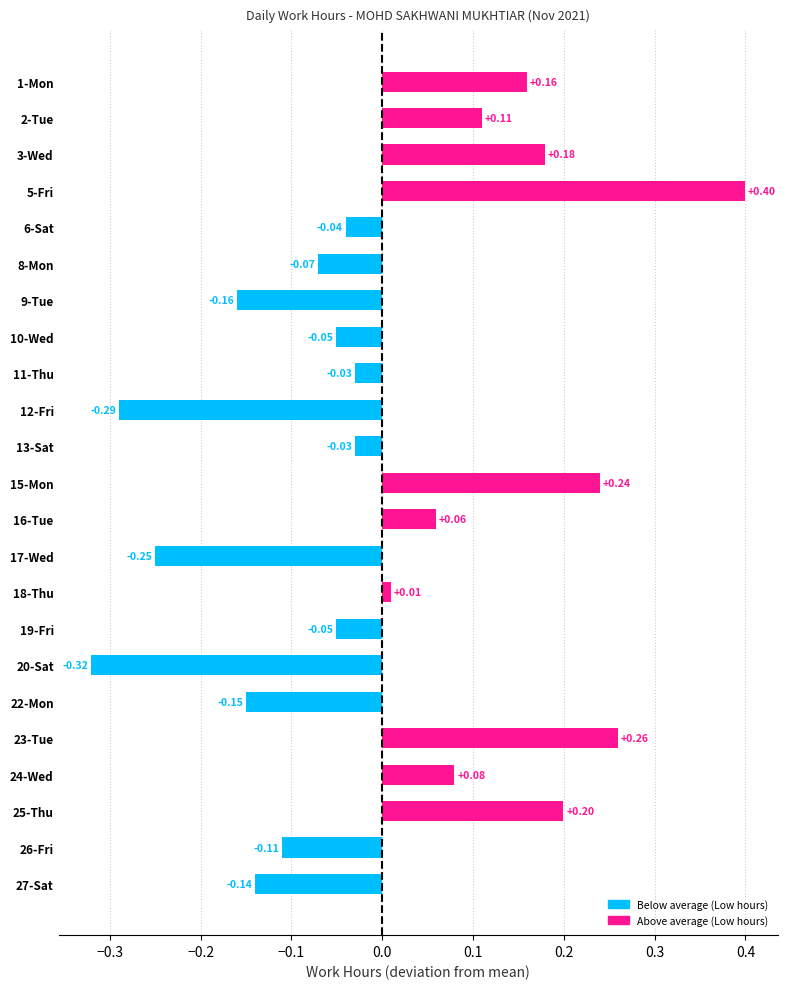

How many bars are there in total?

23